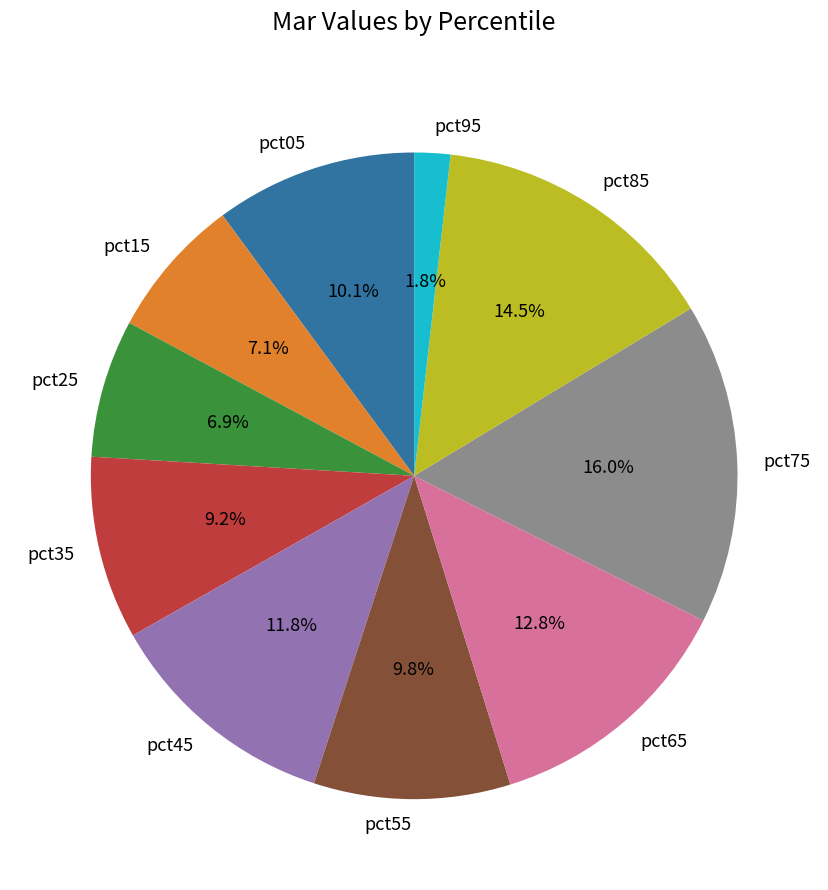

Which slice is the smallest?

pct95